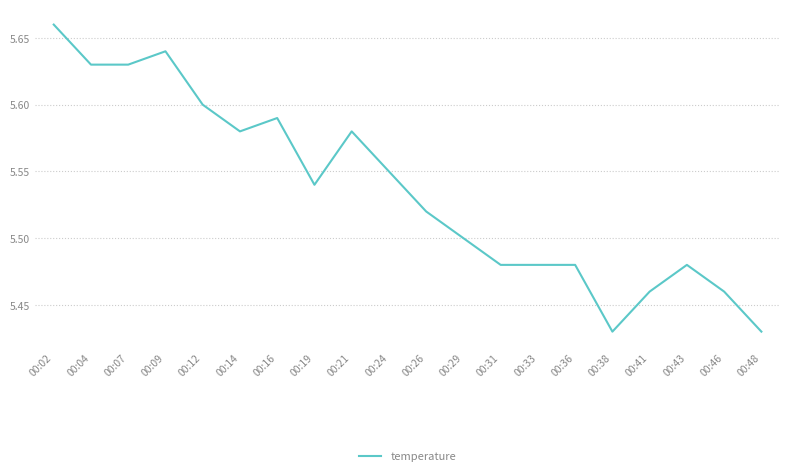

Between 00:41 and 00:31, which is larger?

00:31